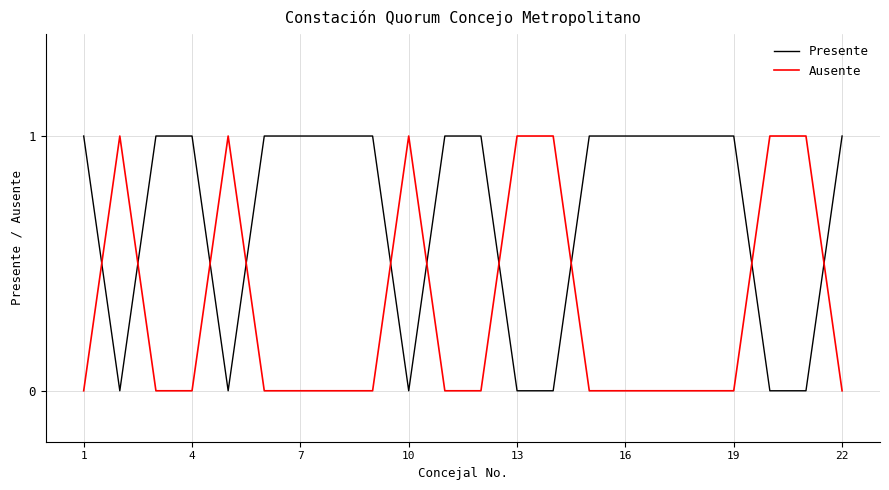

Which series has the largest total across all categories?

Presente